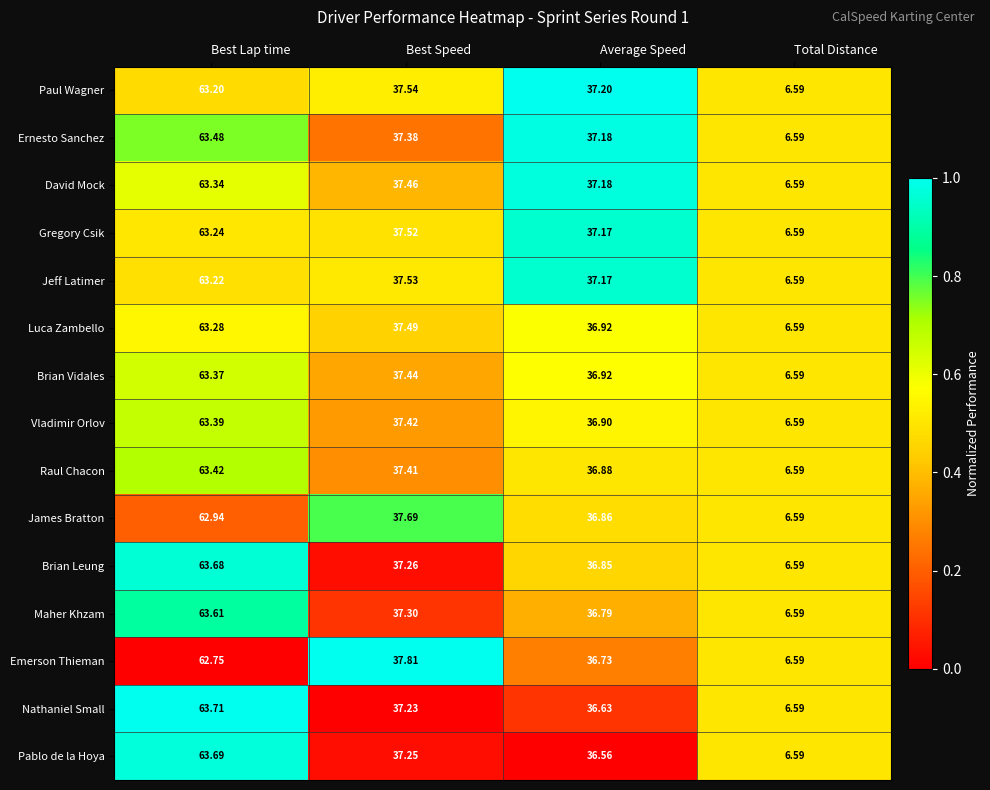

At which label does Raul Chacon first exceed 37?

Best Lap time